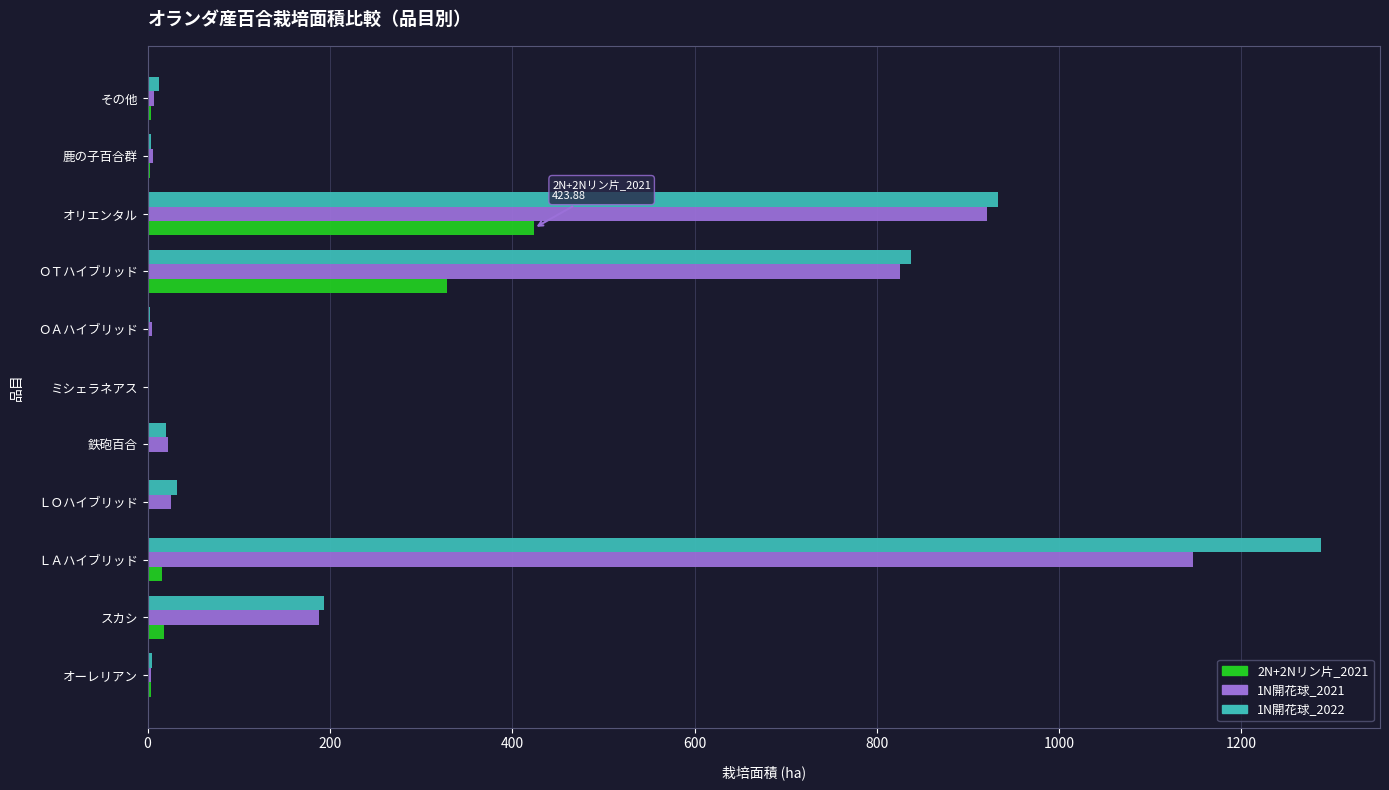

Which series has the largest total across all categories?

1N開花球_2022